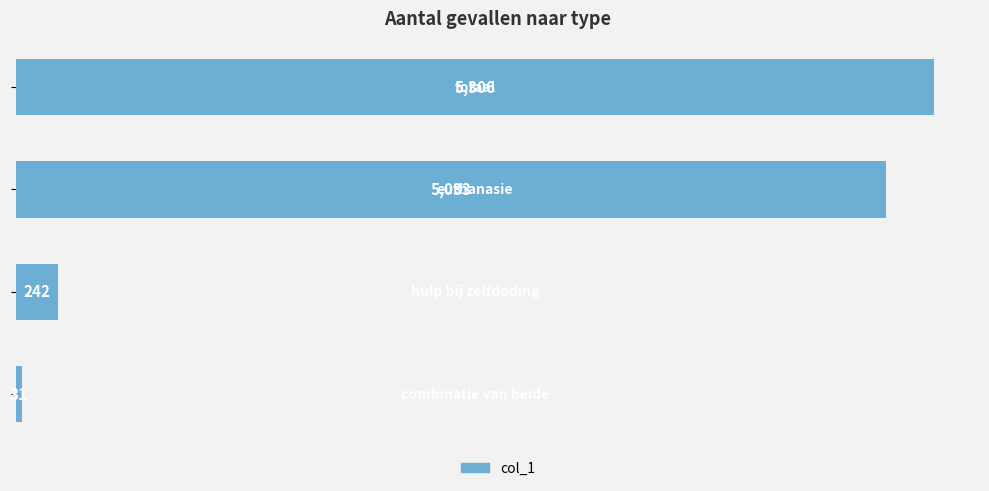

Does the chart contain stacked bars?

No